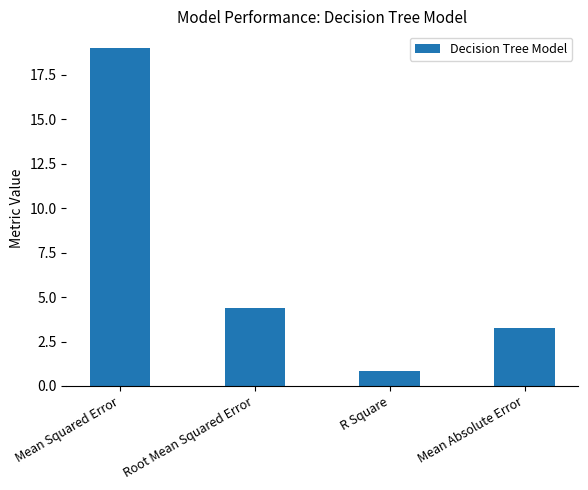

Between Mean Squared Error and Mean Absolute Error, which is larger?

Mean Squared Error